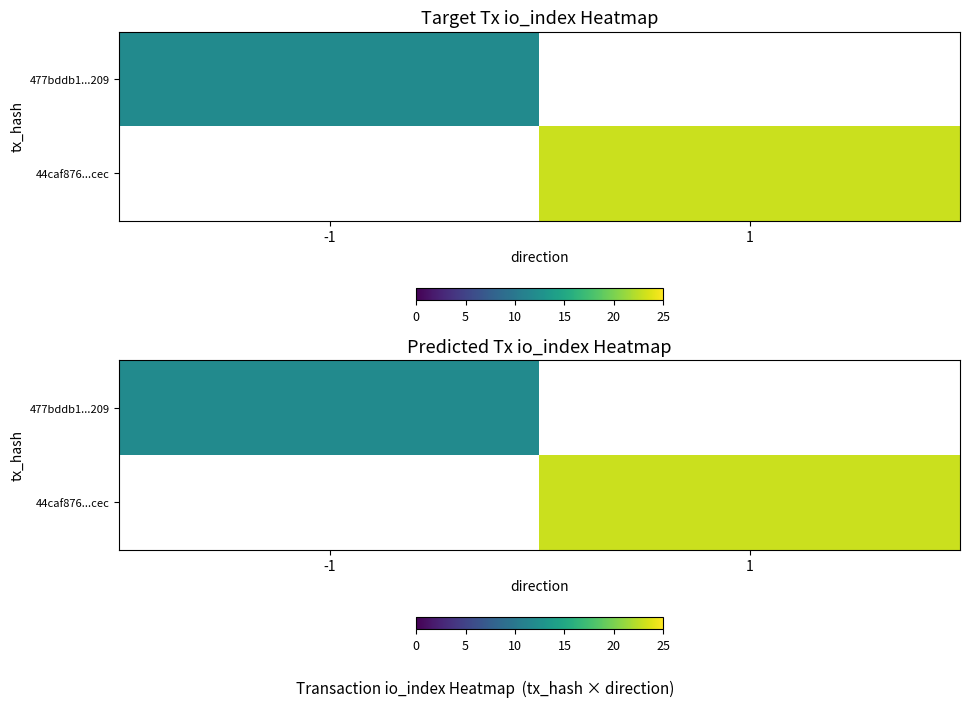

Which series has the widest spread of values?

477bddb1...209